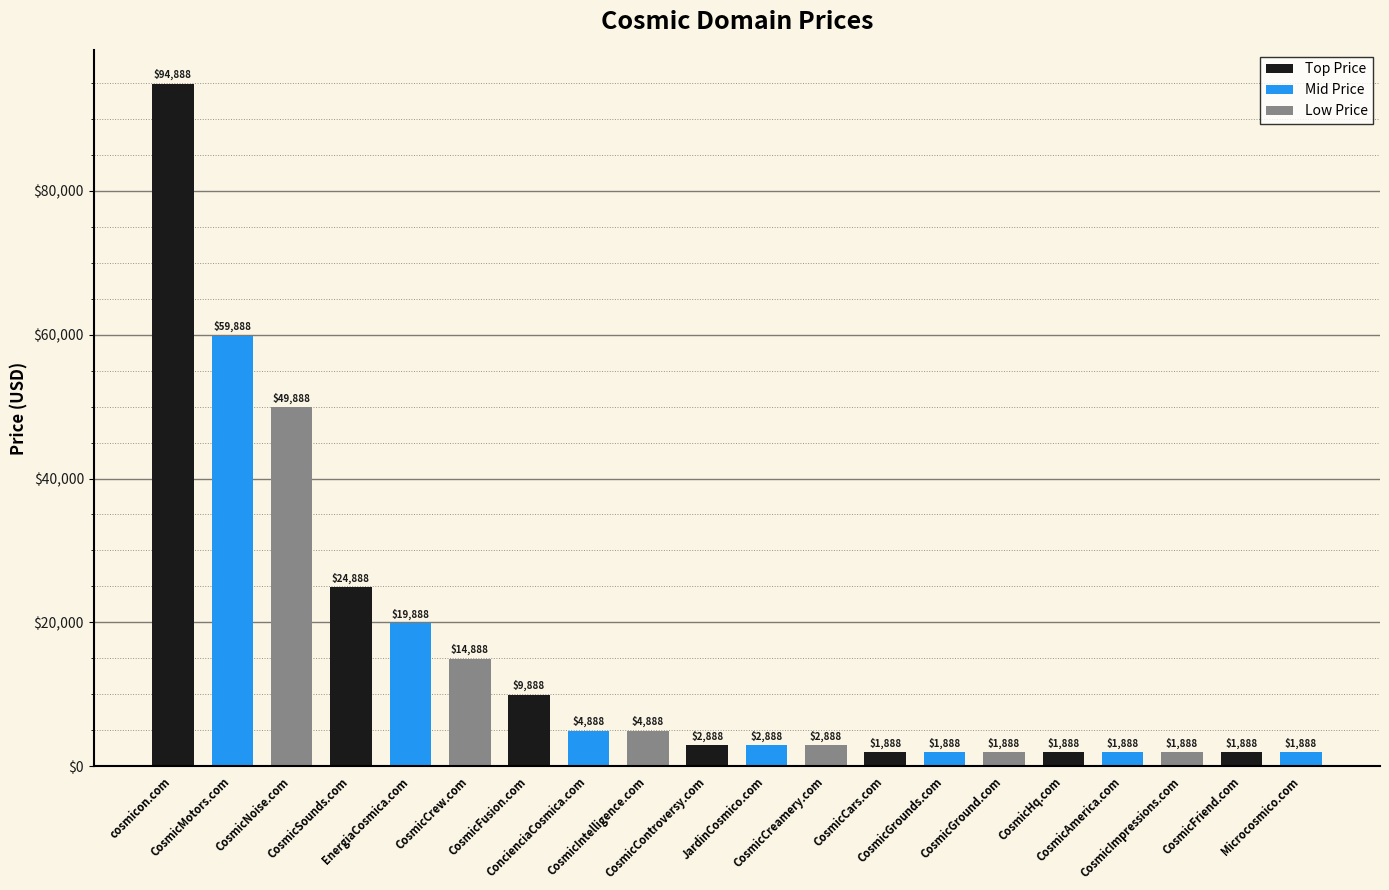

Which category has the highest value across all series?

cosmicon.com